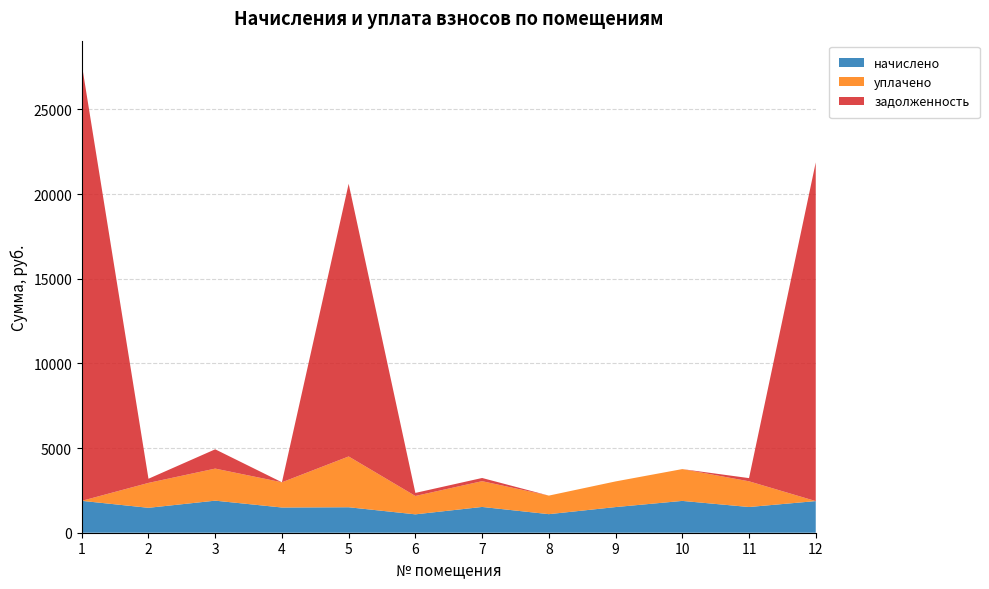

Reading left to right, transcribe all the data shown in this chart.

начислено: 1882.9	1471.4	1893.8	1489.6	1504.1	1085.3	1522.4	1096.3	1515.1	1879.3	1518.7	1868.3
уплачено: 0.0	1471.4	1893.8	1489.6	3000.0	1085.3	1522.4	1096.3	1515.2	1879.3	1518.7	0.0
задолженность: 25795.6	245.2	1138.9	0.0	16106.5	180.9	188.5	0.0	0.0	0.0	188.0	20006.4